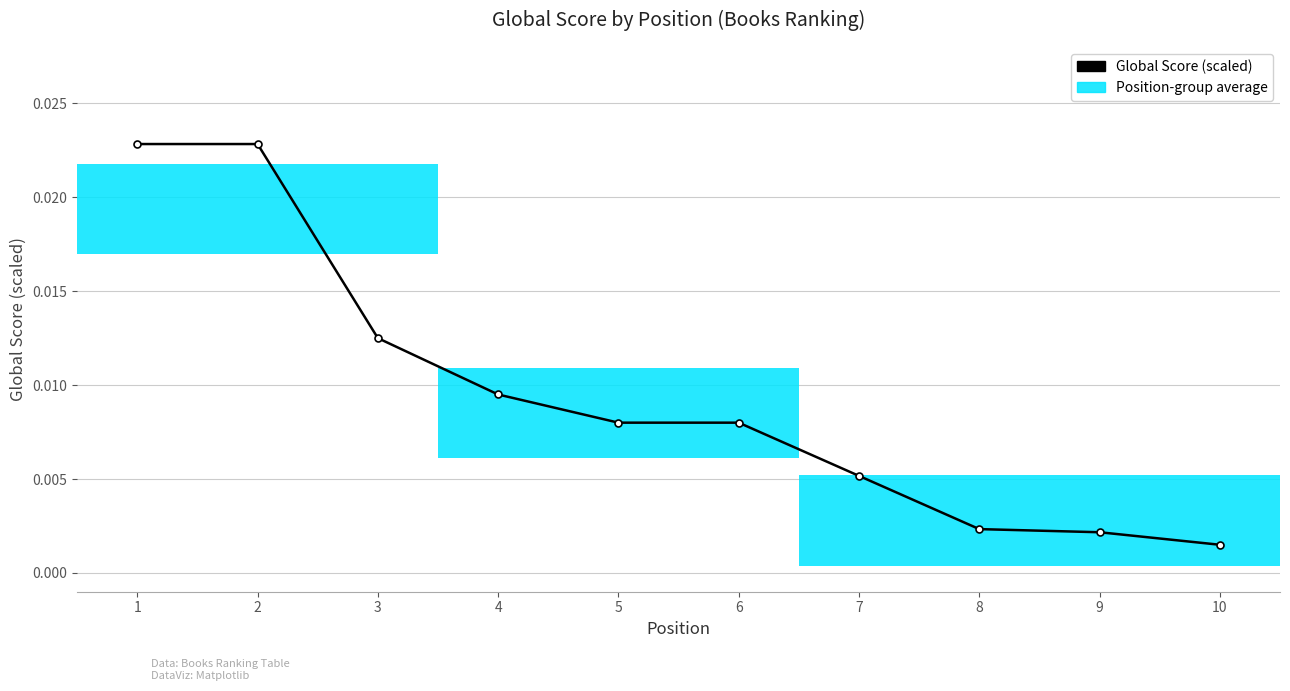

Is it true that the value at 6 is 0.0?

True